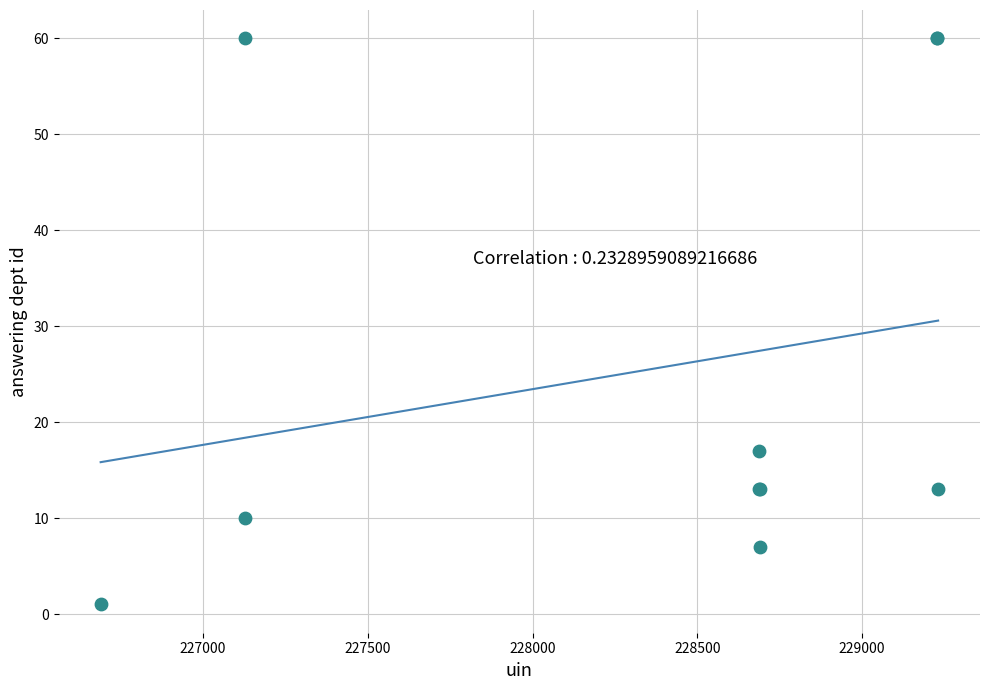

What Y value in the scatter plot is closest to 30?

17